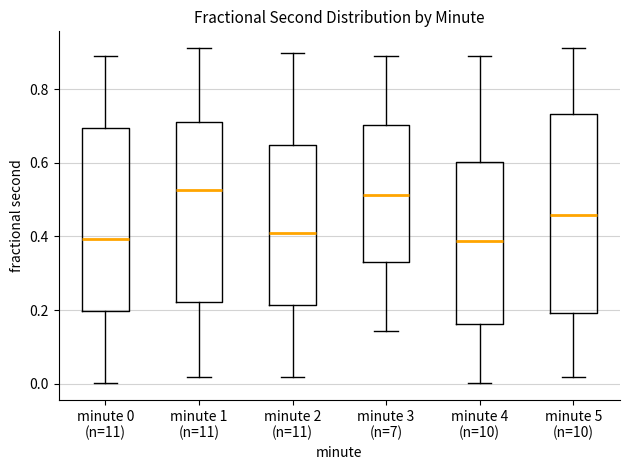

Reading left to right, transcribe this box plot: for each box, give where its median line is, the range the box spans, and where its two whiskers end, as read against the y-axis. The values are not printed on the chart, so give them approximately, as read against the axis.

minute 0 (n=11): median 0.40, box 0.20 to 0.70, whiskers 0.00 to 0.90
minute 1 (n=11): median 0.52, box 0.22 to 0.72, whiskers 0.02 to 0.92
minute 2 (n=11): median 0.40, box 0.22 to 0.64, whiskers 0.02 to 0.90
minute 3 (n=7): median 0.52, box 0.34 to 0.70, whiskers 0.14 to 0.88
minute 4 (n=10): median 0.38, box 0.16 to 0.60, whiskers 0.00 to 0.90
minute 5 (n=10): median 0.46, box 0.20 to 0.74, whiskers 0.02 to 0.92